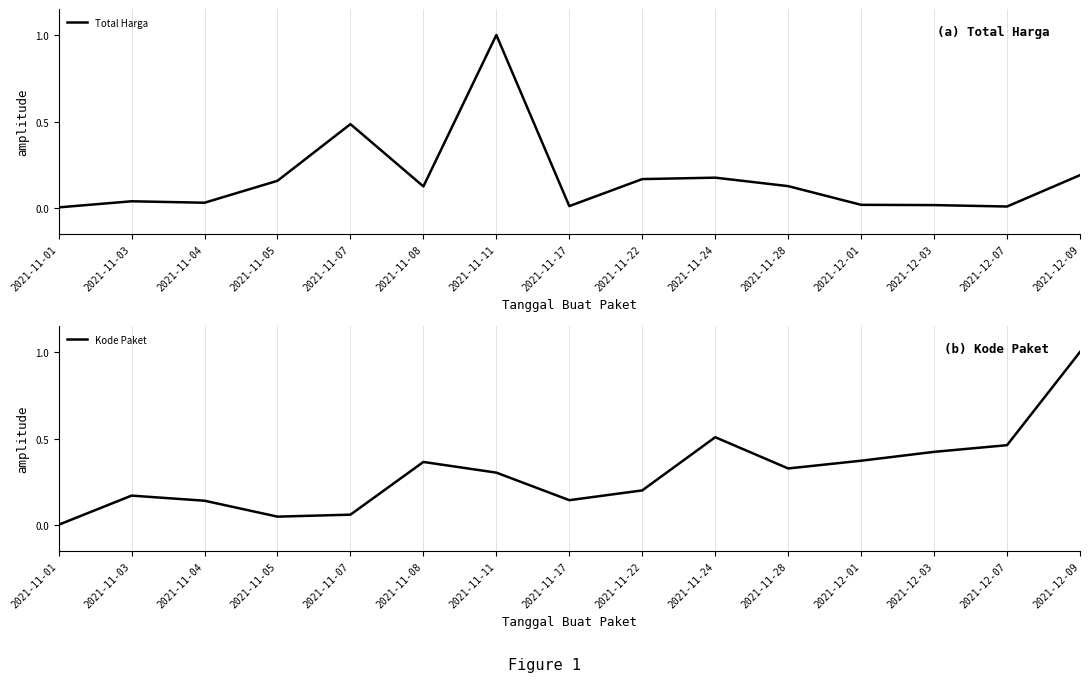

At which label does Kode Paket reach its minimum?

2021-11-01